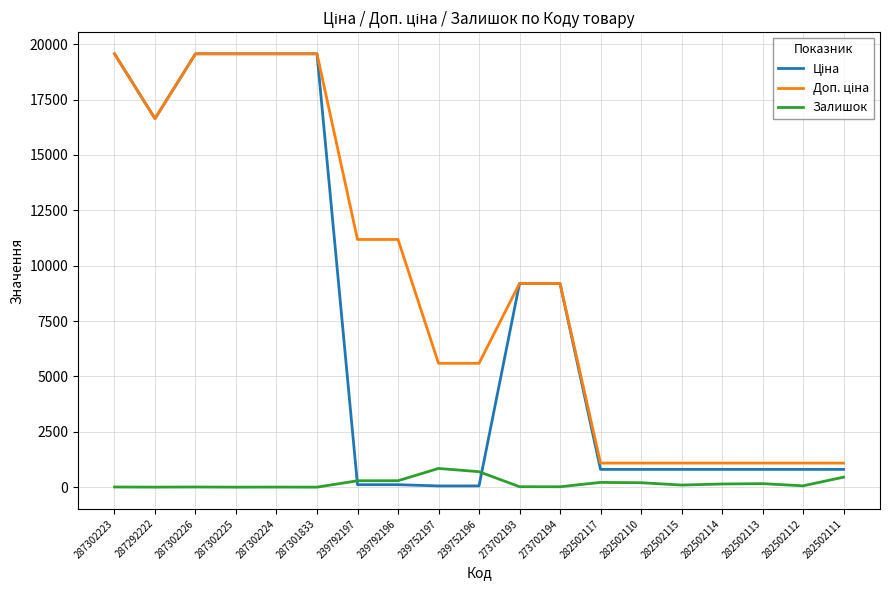

Is it true that Залишок equals 289.0 at 239792197?

True